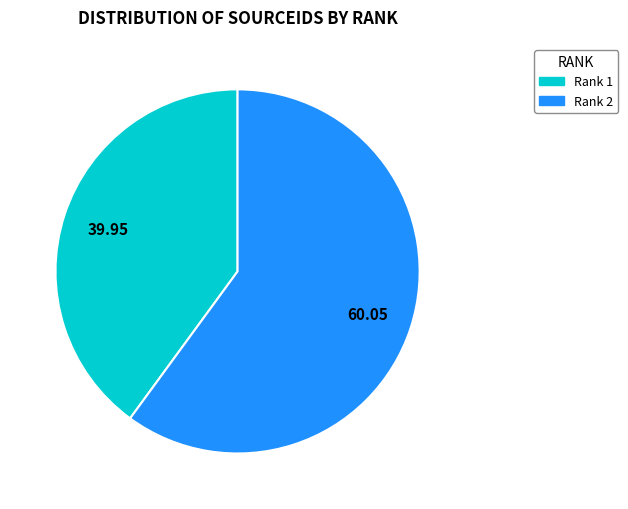

Is there a majority slice in this chart?

Yes